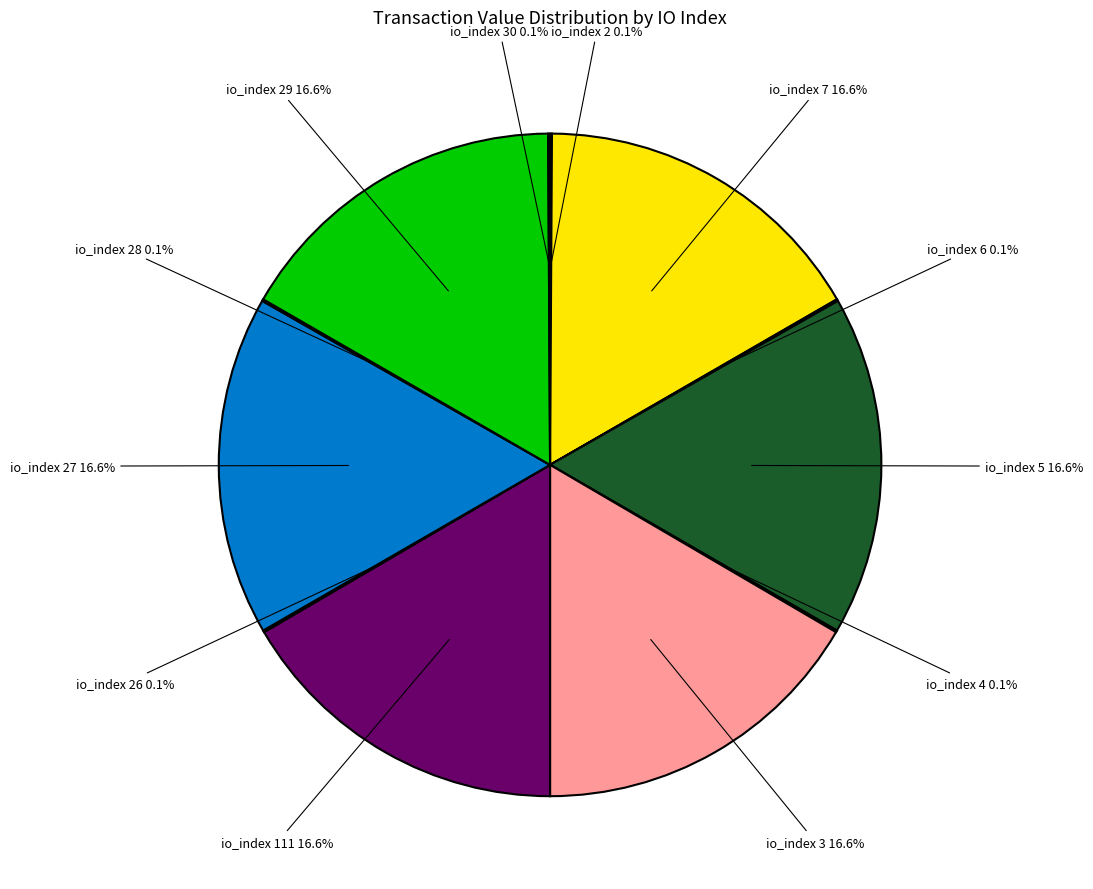

Is there any slice that represents more than half of the pie?

No